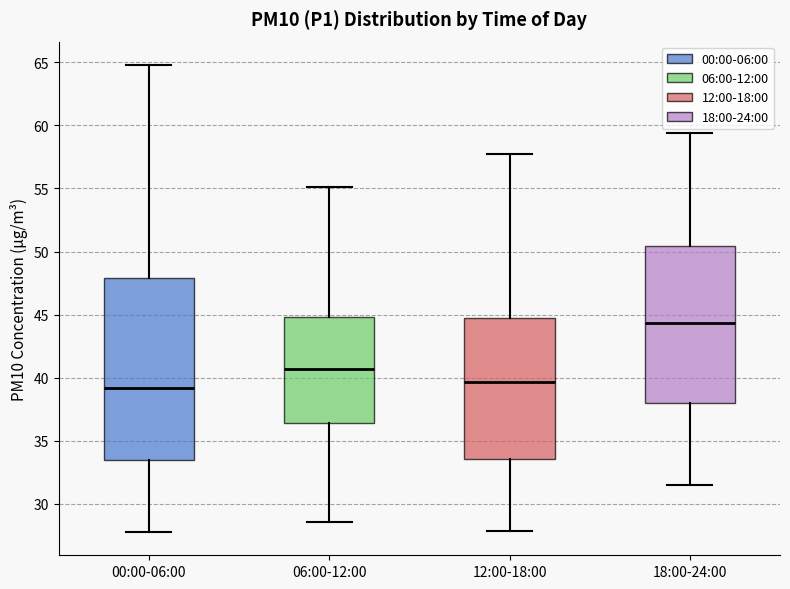

Which box is the tallest, from its lower edge to its upper edge?

00:00-06:00